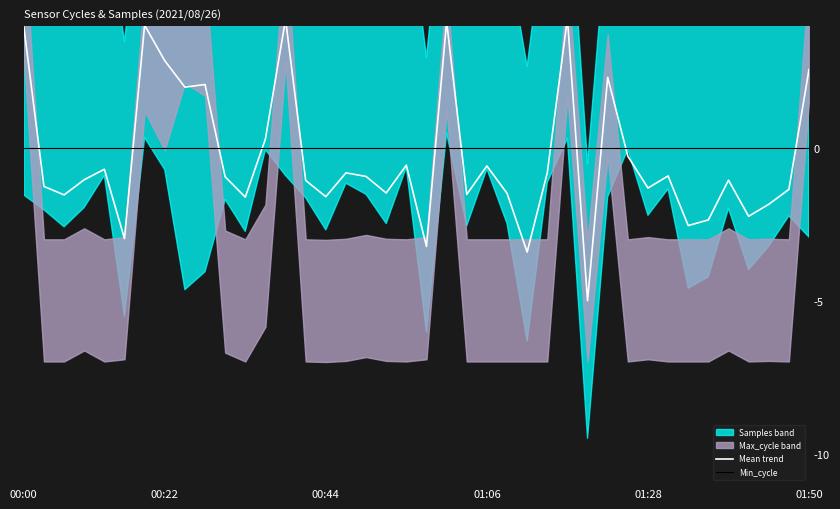

True or false: Min_cycle and Mean trend intersect in this chart.

True